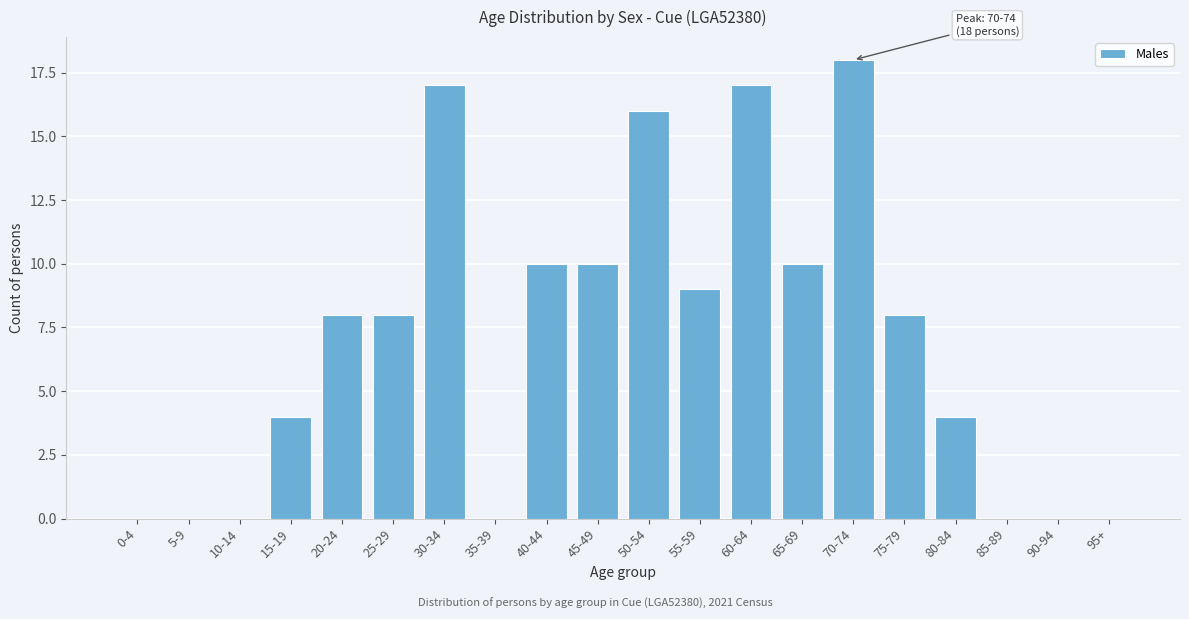

Reading right to left, transcribe all the data shown in this chart.

95+=0	90-94=0	85-89=0	80-84=4	75-79=8	70-74=18	65-69=10	60-64=17	55-59=9	50-54=16	45-49=10	40-44=10	35-39=0	30-34=17	25-29=8	20-24=8	15-19=4	10-14=0	5-9=0	0-4=0